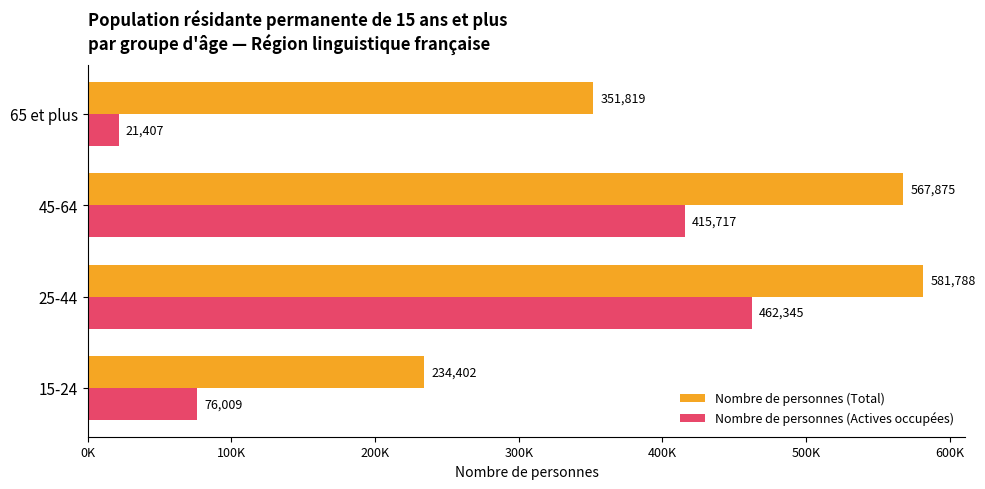

At which category does the chart reach its minimum across all series?

65 et plus